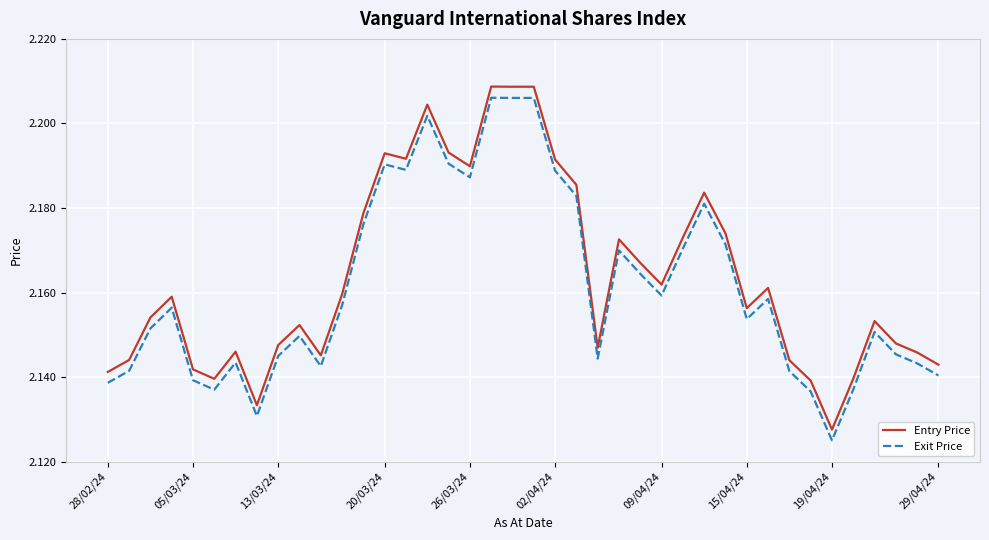

True or false: Exit Price and Entry Price cross at least once.

False